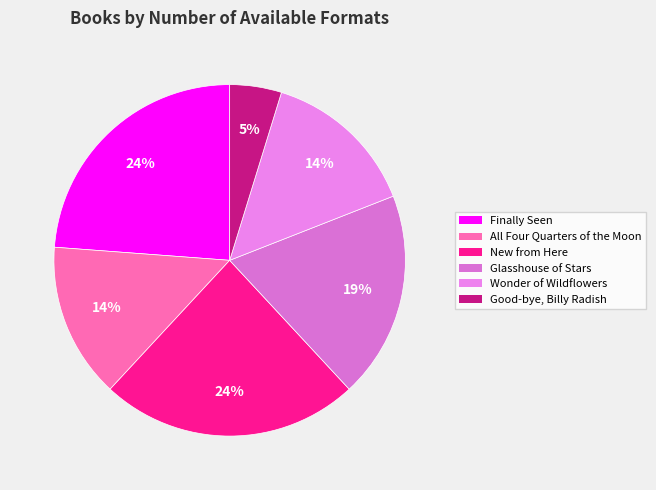

To the nearest percent, what percentage of the pie is Wonder of Wildflowers?

14%